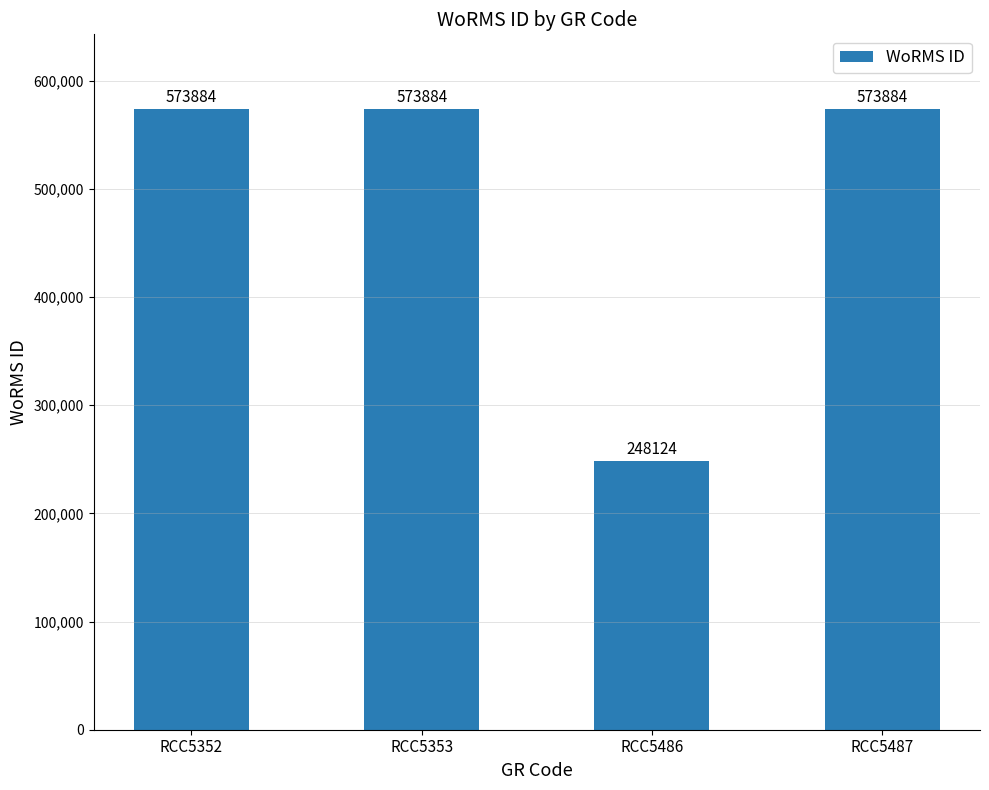

What is the value of the 3rd bar from the left?

248124